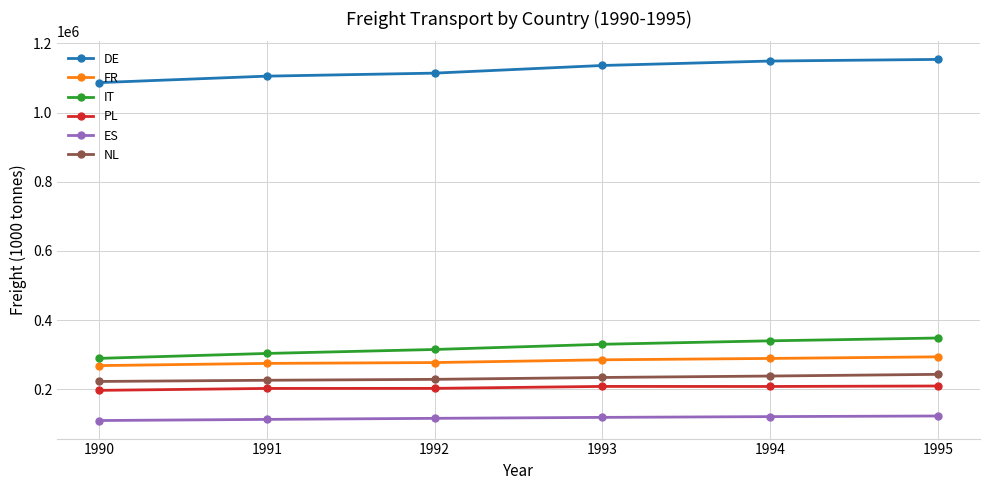

How many NL values are between 226189 and 238416?

4